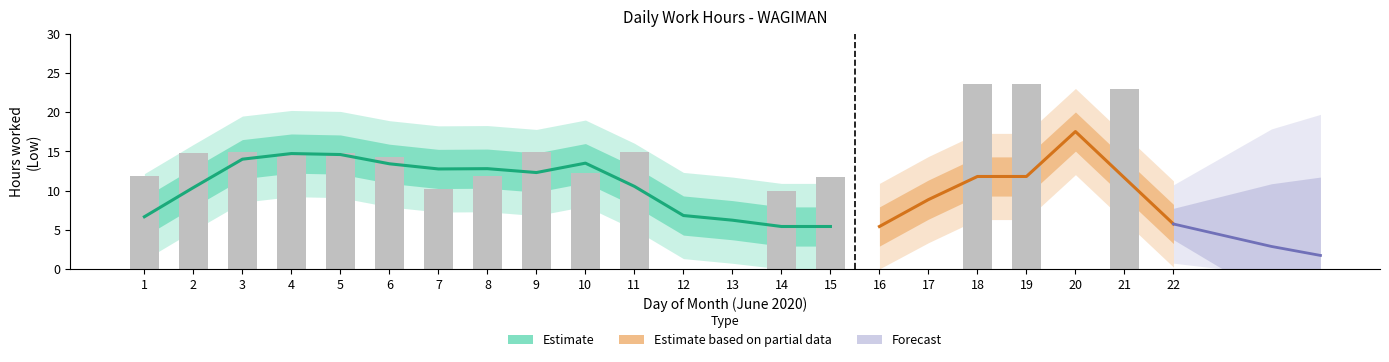

Rank the categories by value from lowest to highest.

12, 13, 16, 17, 20, 22, 14, 7, 15, 8, 1, 10, 6, 4, 5, 2, 9, 3, 11, 21, 19, 18